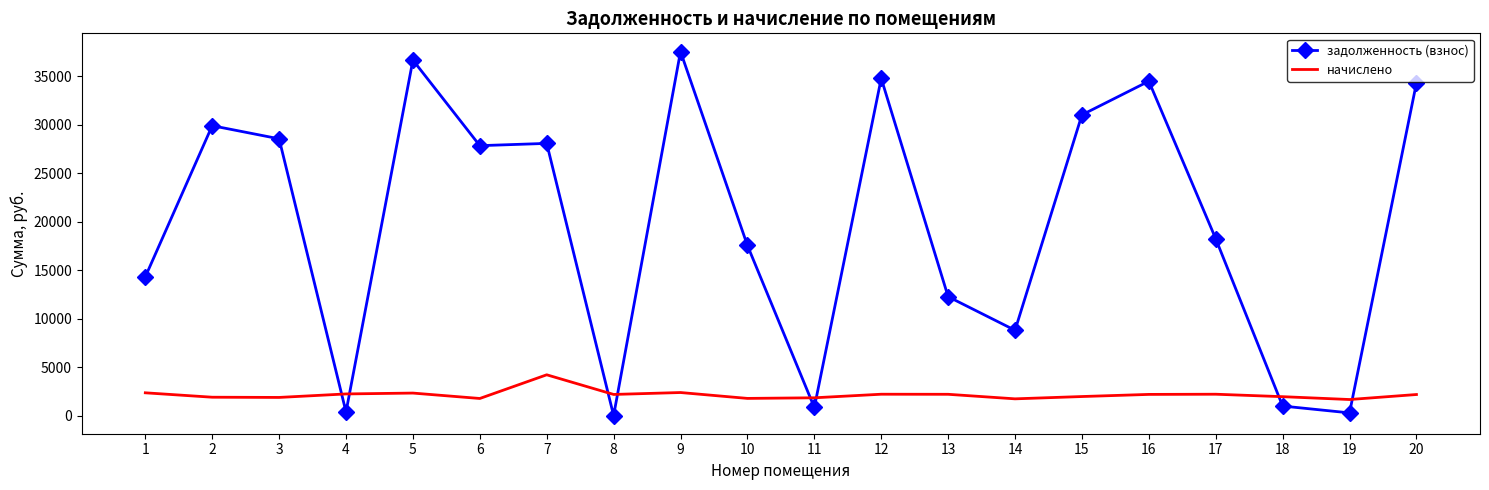

Which series has the largest range (max minus min)?

задолженность (взнос)